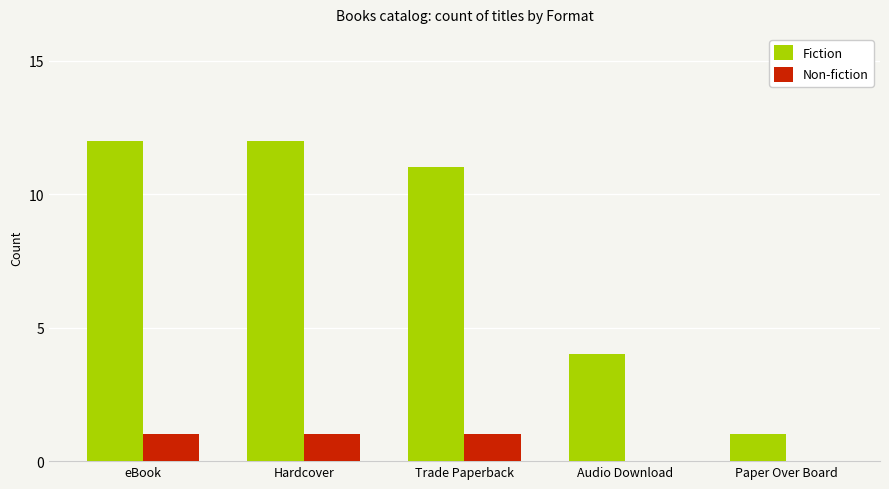

What is the sum of all Non-fiction values?

3